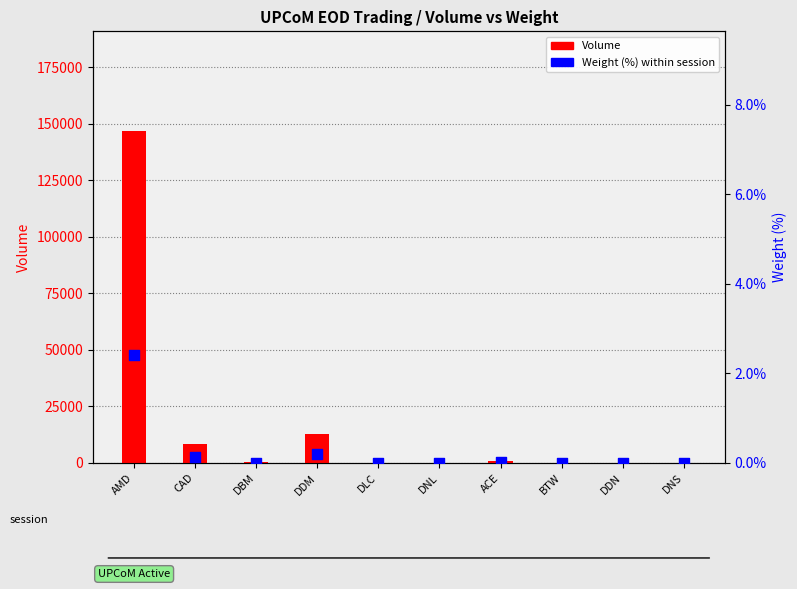

At how many categories does at least one series exceed 79145?

1